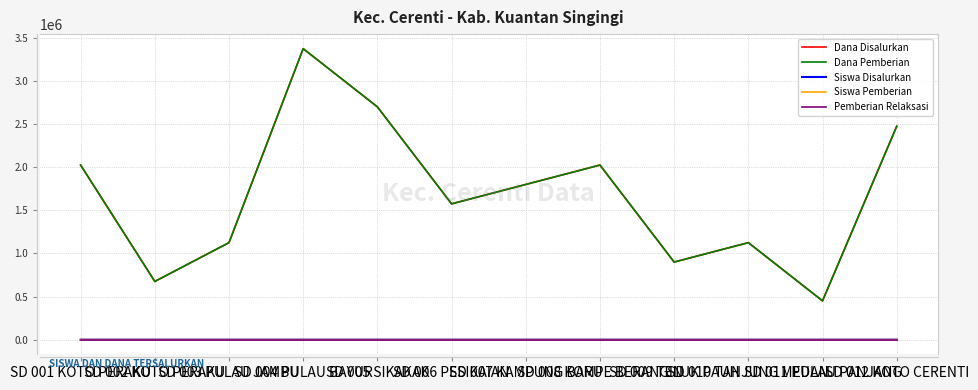

Reading left to right, what are all the values shown in this chart?

Dana Disalurkan: 2025000	675000	1125000	3375000	2700000	1575000	1800000	2025000	900000	1125000	450000	2475000
Dana Pemberian: 2025000	675000	1125000	3375000	2700000	1575000	1800000	2025000	900000	1125000	450000	2475000
Siswa Disalurkan: 9	3	5	15	12	7	8	9	4	5	2	11
Siswa Pemberian: 9	3	5	15	12	7	8	9	4	5	2	11
Pemberian Relaksasi: 0	0	0	0	0	0	0	0	0	0	0	0